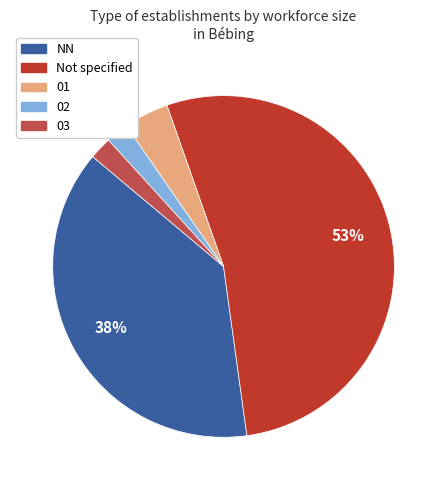

Is there any slice that represents more than half of the pie?

Yes